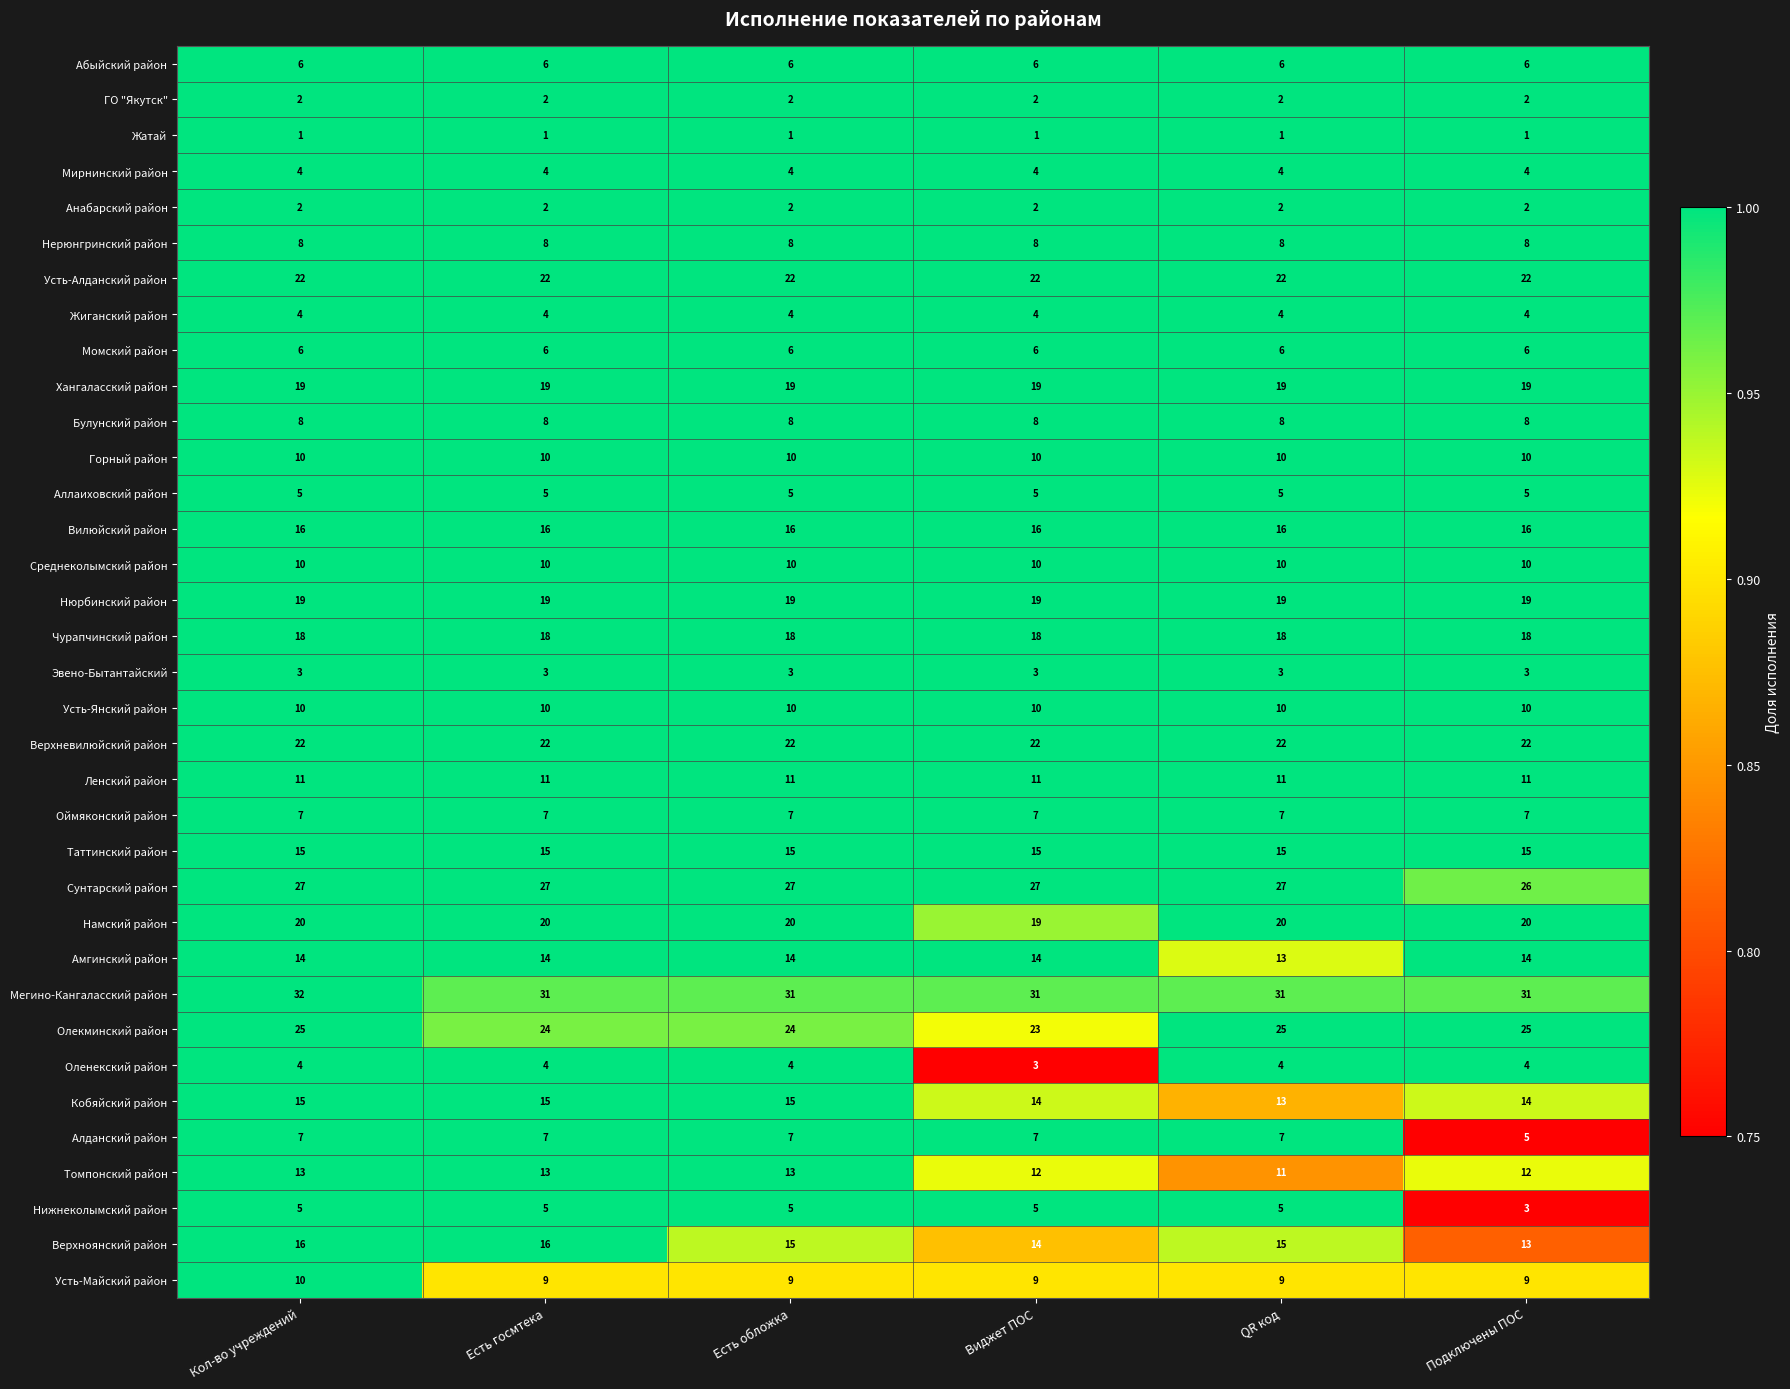

What value does the Жиганский район series have at Есть обложка?

4